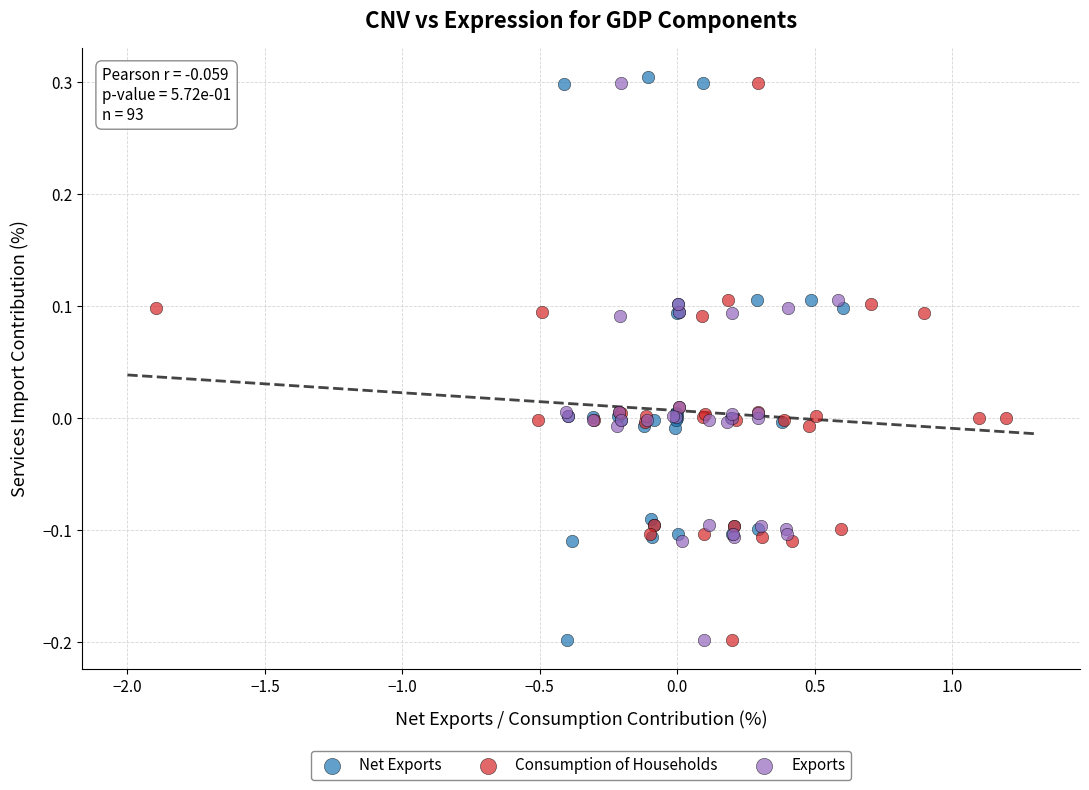

Which series has the largest Y range (max minus min)?

Net Exports